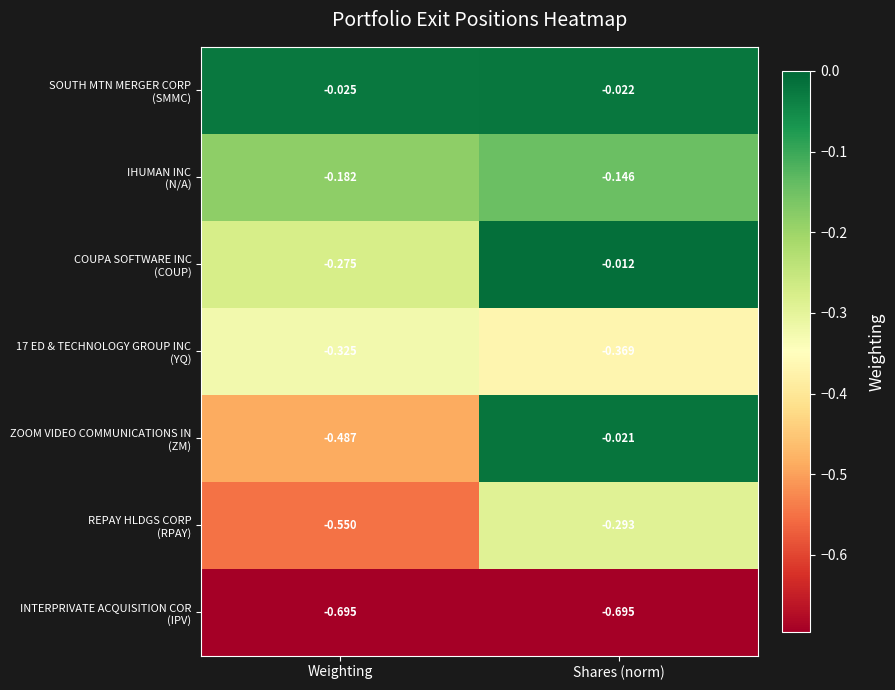

At which category is the sum across all series the highest?

Shares (norm)